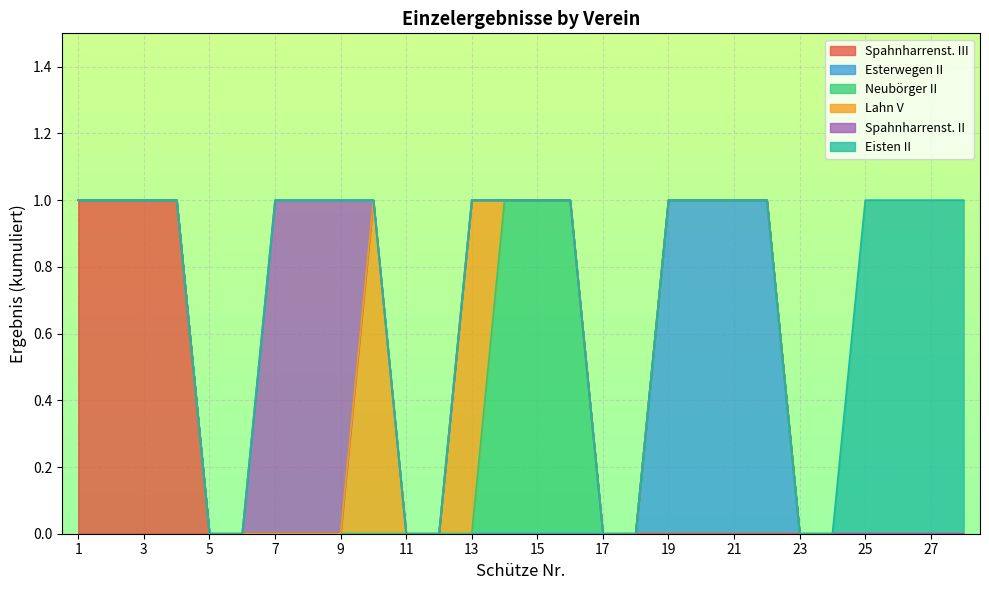

What is the sum of all Esterwegen II values?

4